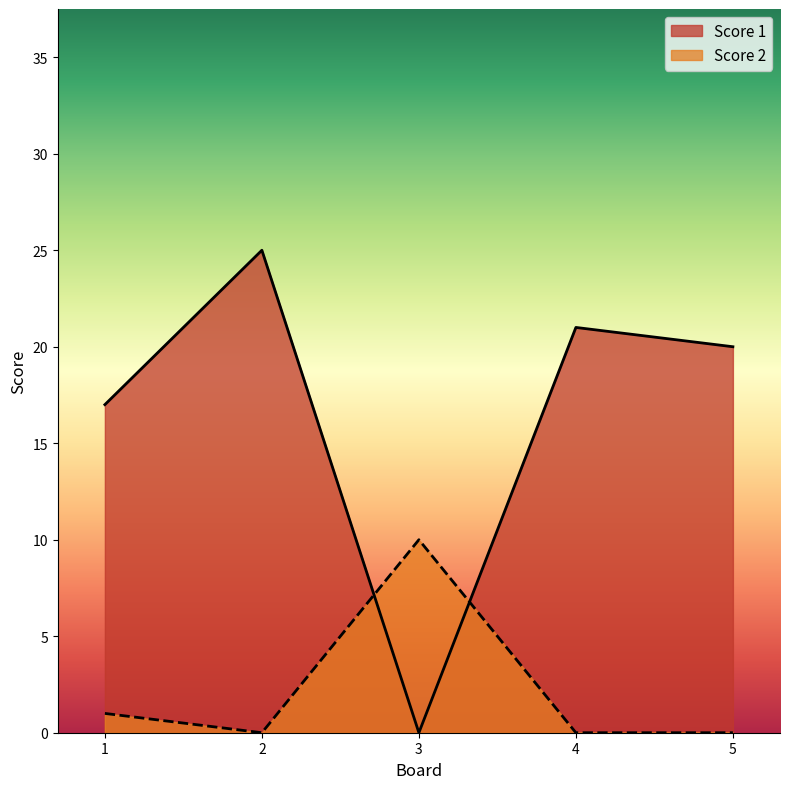

True or false: Score 2 has a value of 0 at 5.

True